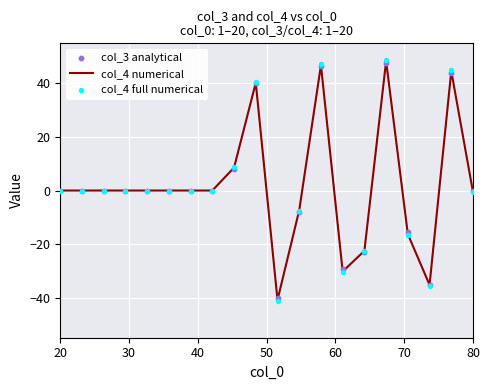

What is the maximum value for col_4 numerical?

48.4